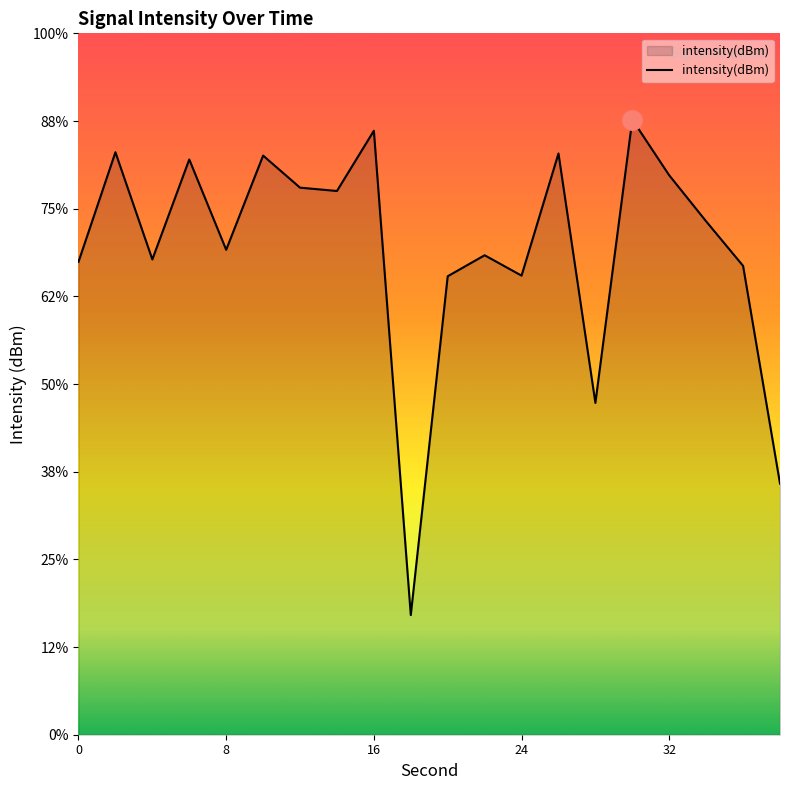

Rank the categories by value from lowest to highest.

18, 38, 28, 20, 24, 36, 0, 4, 22, 8, 34, 14, 12, 32, 6, 10, 26, 2, 16, 30